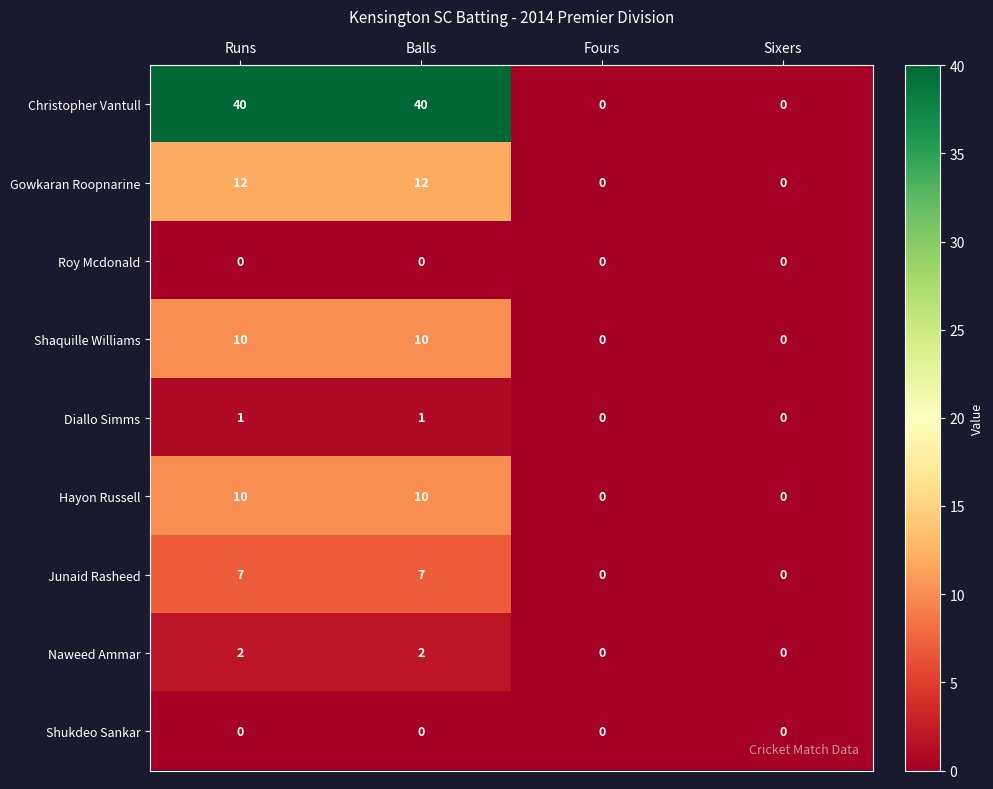

Which series has the largest total across all categories?

Christopher Vantull